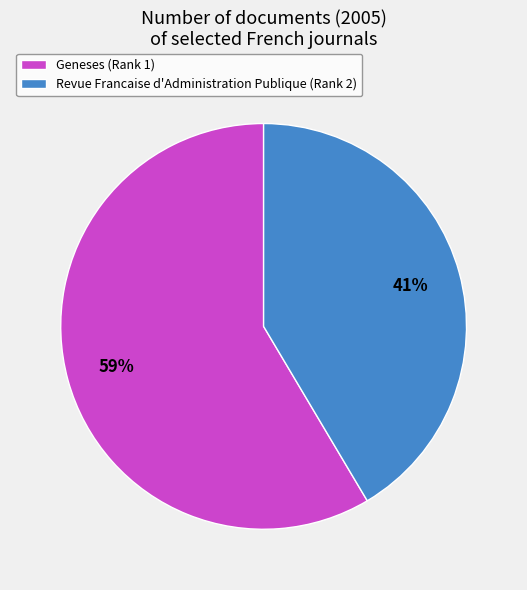

To the nearest percent, what is the average slice percentage?

50%